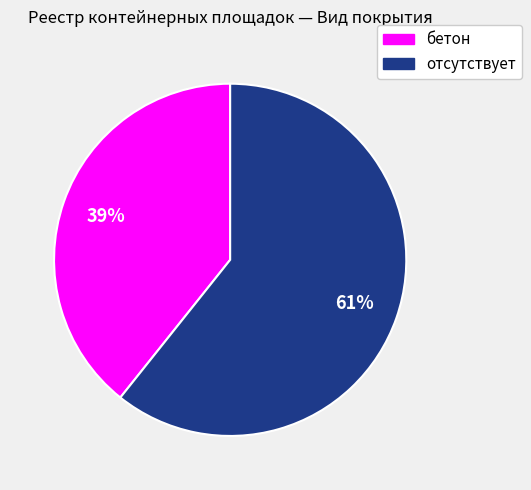

Which slice represents more than half of the pie?

отсутствует